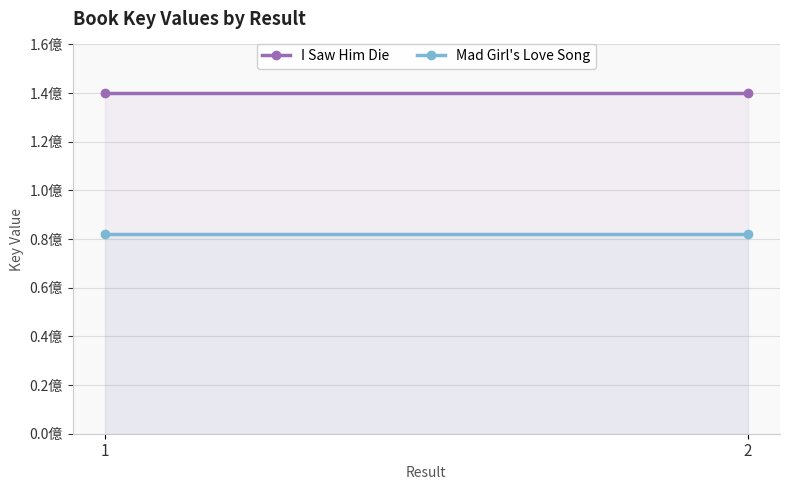

Reading left to right, transcribe all the data shown in this chart.

I Saw Him Die: 140171709	140171709
Mad Girl's Love Song: 82097226	82097226